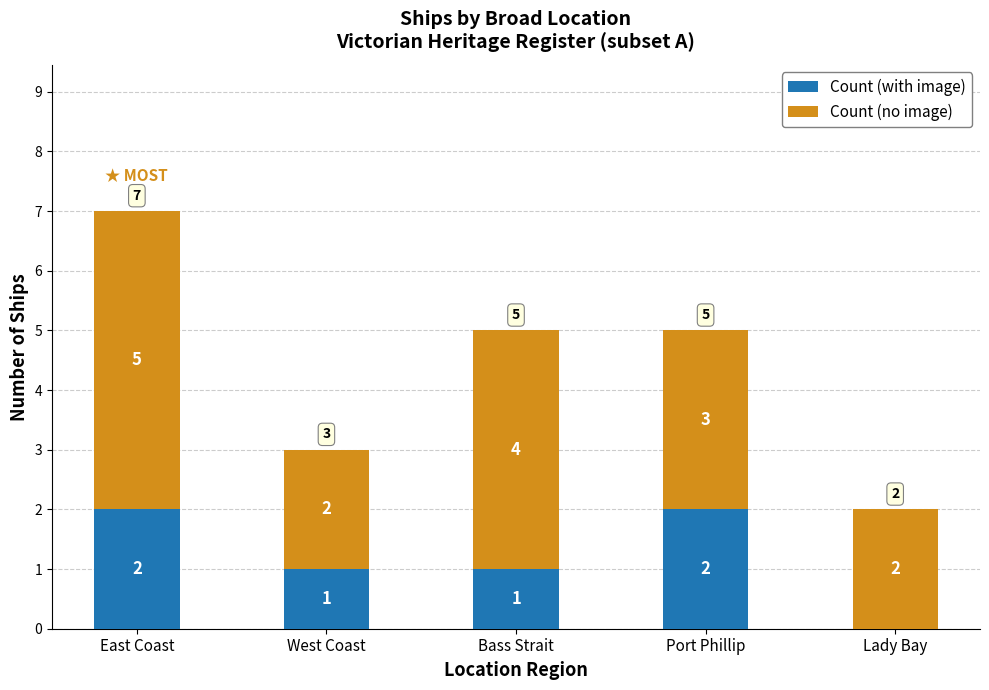

Reading right to left, list the values for the Count (with image) series.

Lady Bay=0	Port Phillip=2	Bass Strait=1	West Coast=1	East Coast=2